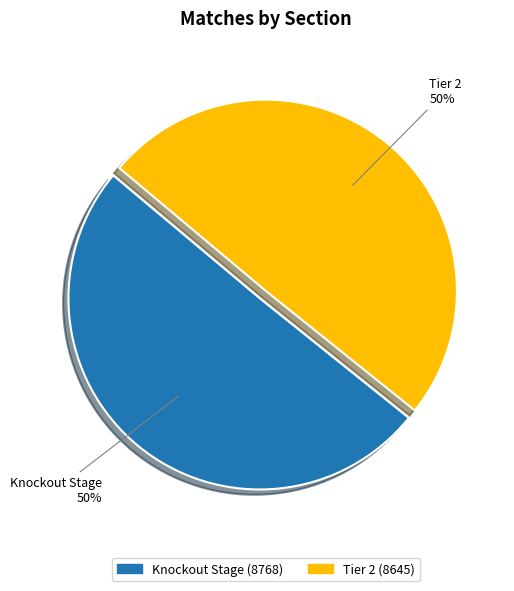

To the nearest percent, what portion does Tier 2 represent?

50%